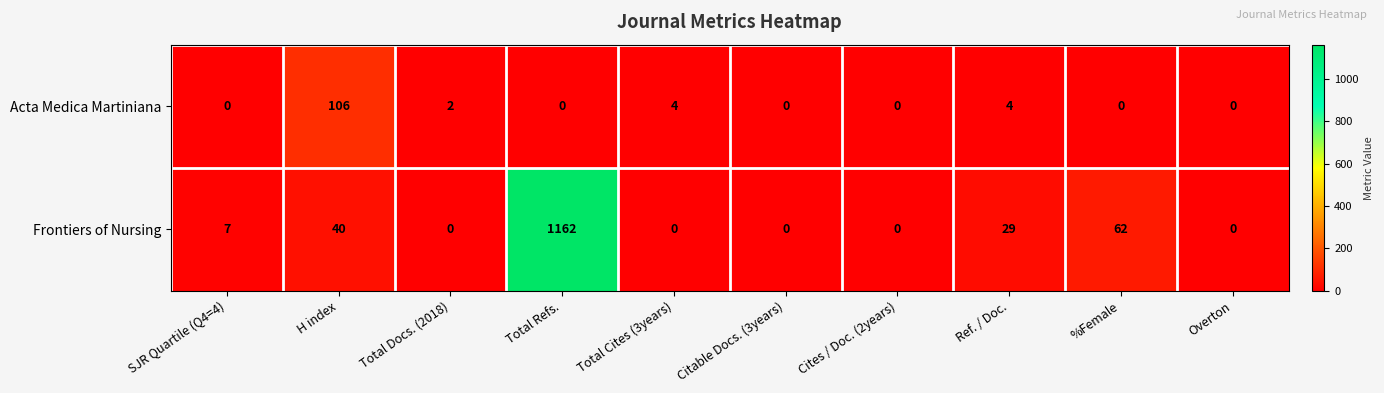

Which series has the largest range (max minus min)?

Frontiers of Nursing